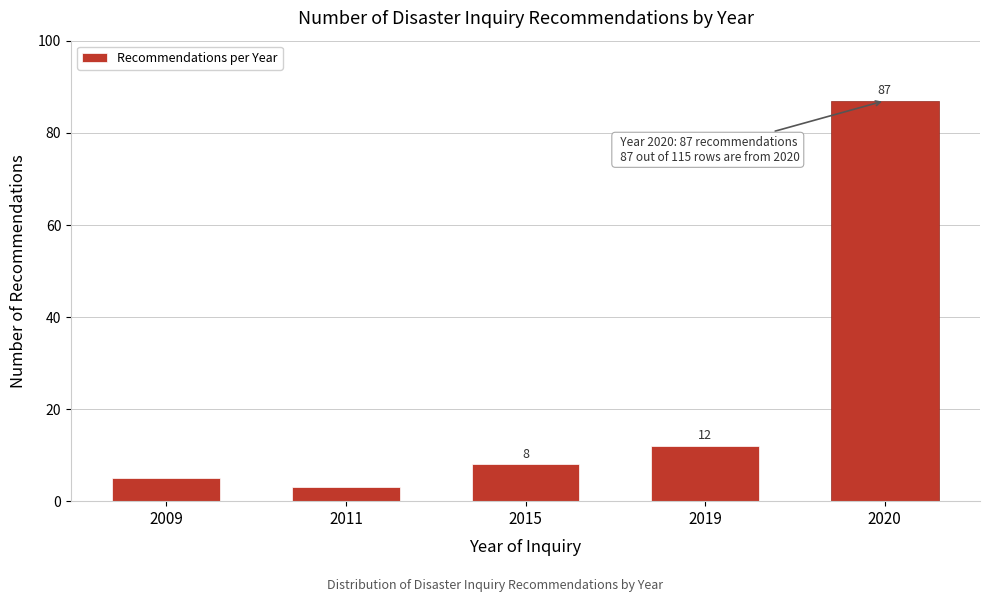

Reading left to right, what are all the values shown in this chart?

5	3	8	12	87